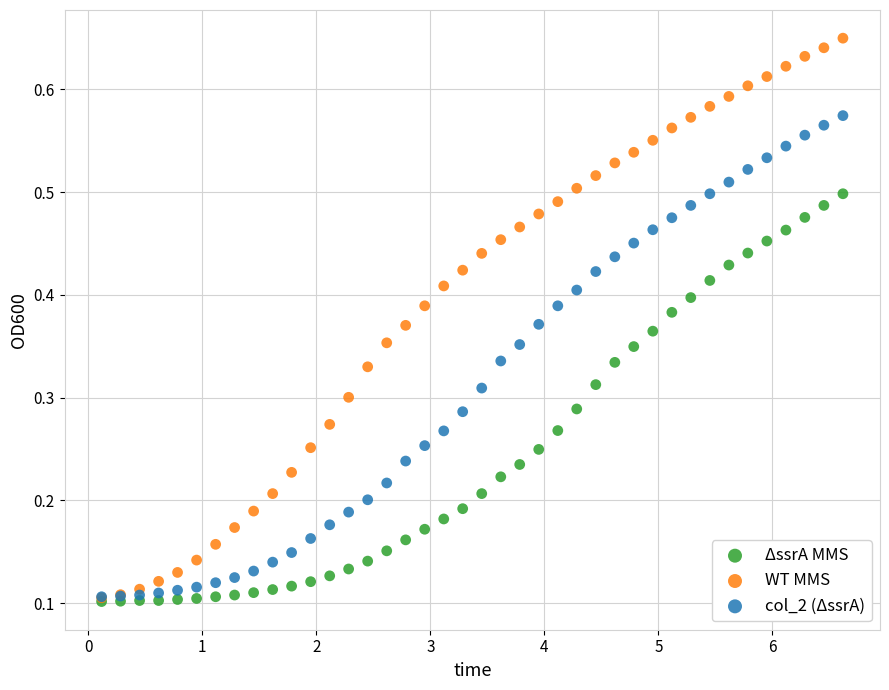

Which series contains the highest Y value?

WT MMS